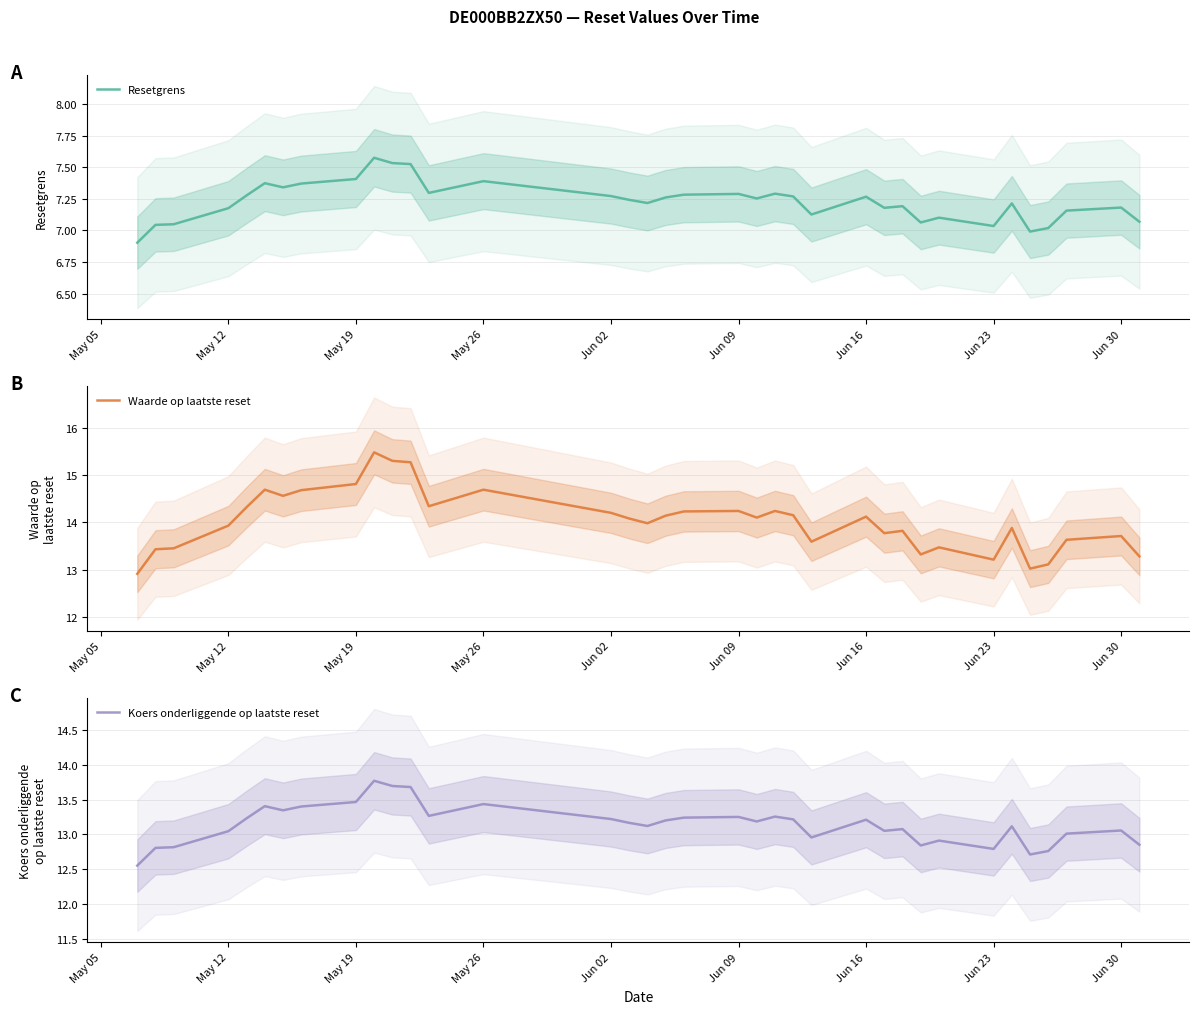

The value of Koers onderliggende op laatste reset at May 12 is 22.1. True or false?

False